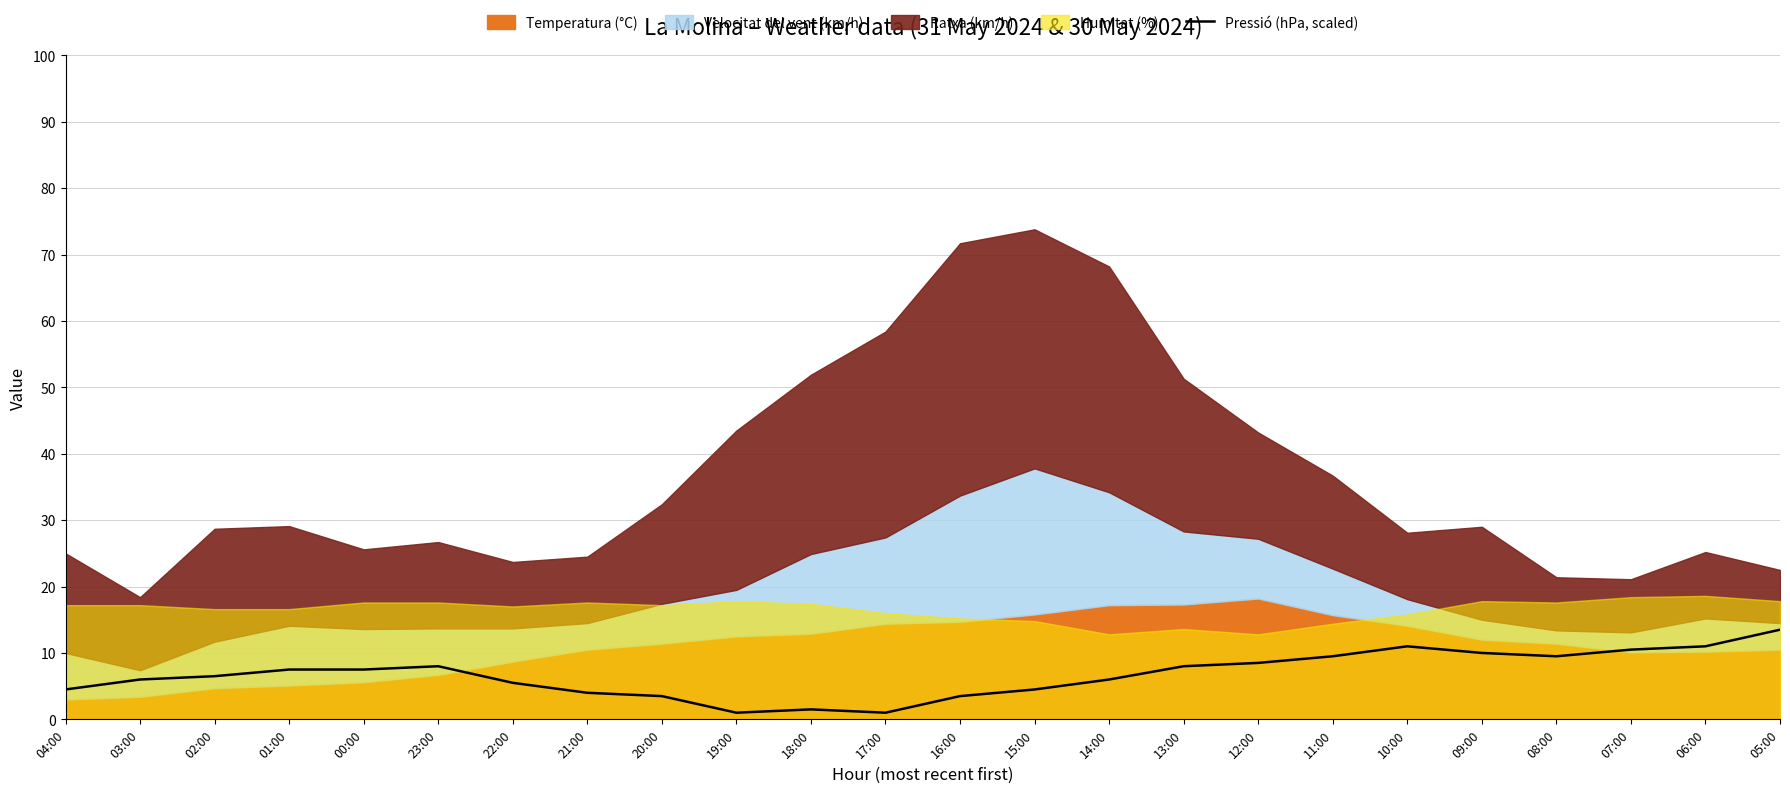

List the labels in order of value, largest first.

05:00, 10:00, 06:00, 07:00, 09:00, 11:00, 08:00, 12:00, 23:00, 13:00, 01:00, 00:00, 02:00, 03:00, 14:00, 22:00, 04:00, 15:00, 21:00, 20:00, 16:00, 18:00, 19:00, 17:00